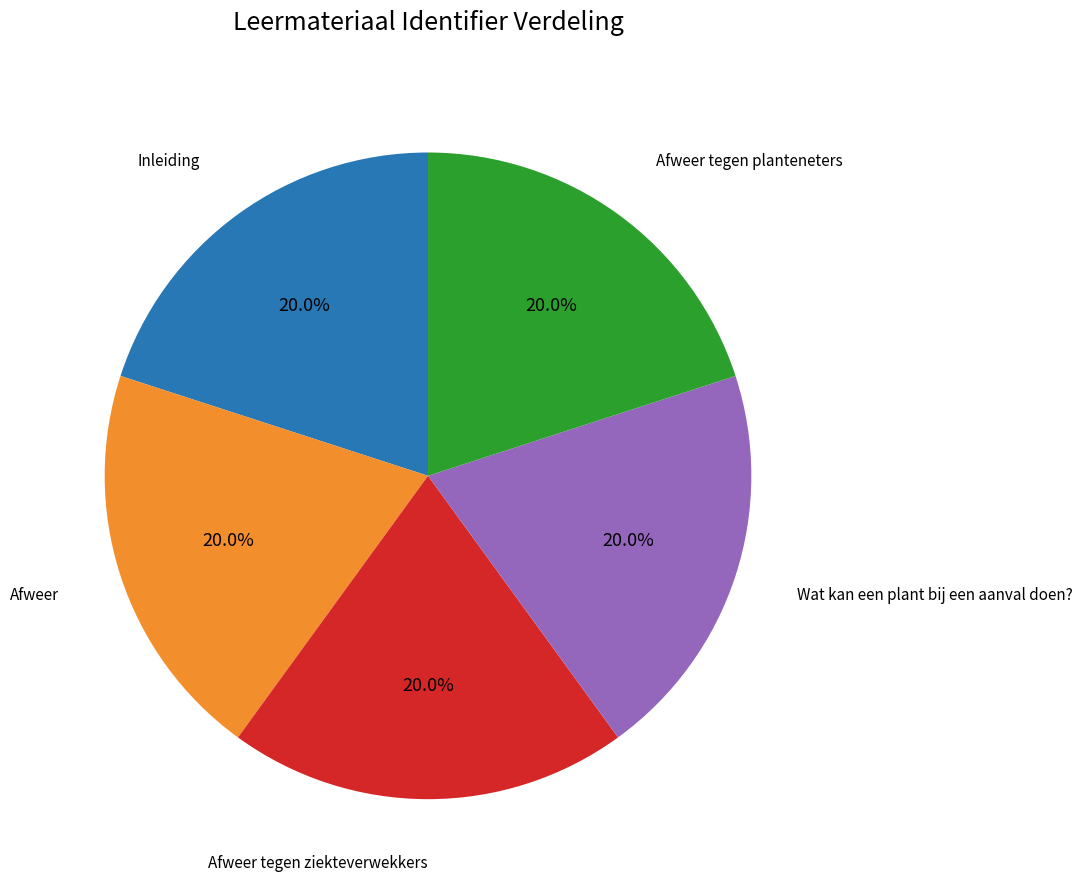

To the nearest percent, what percentage of the pie is Wat kan een plant bij een aanval doen??

20%